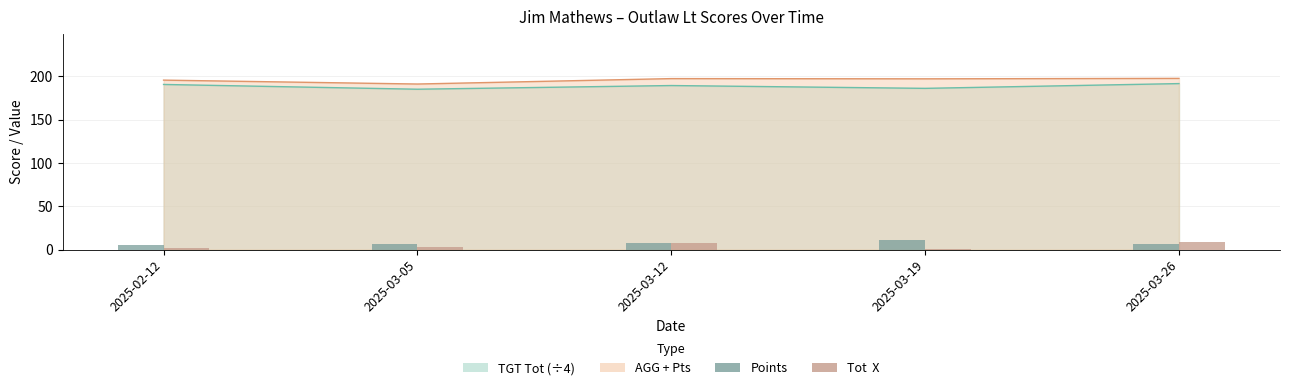

How many bars are there in each group?

2